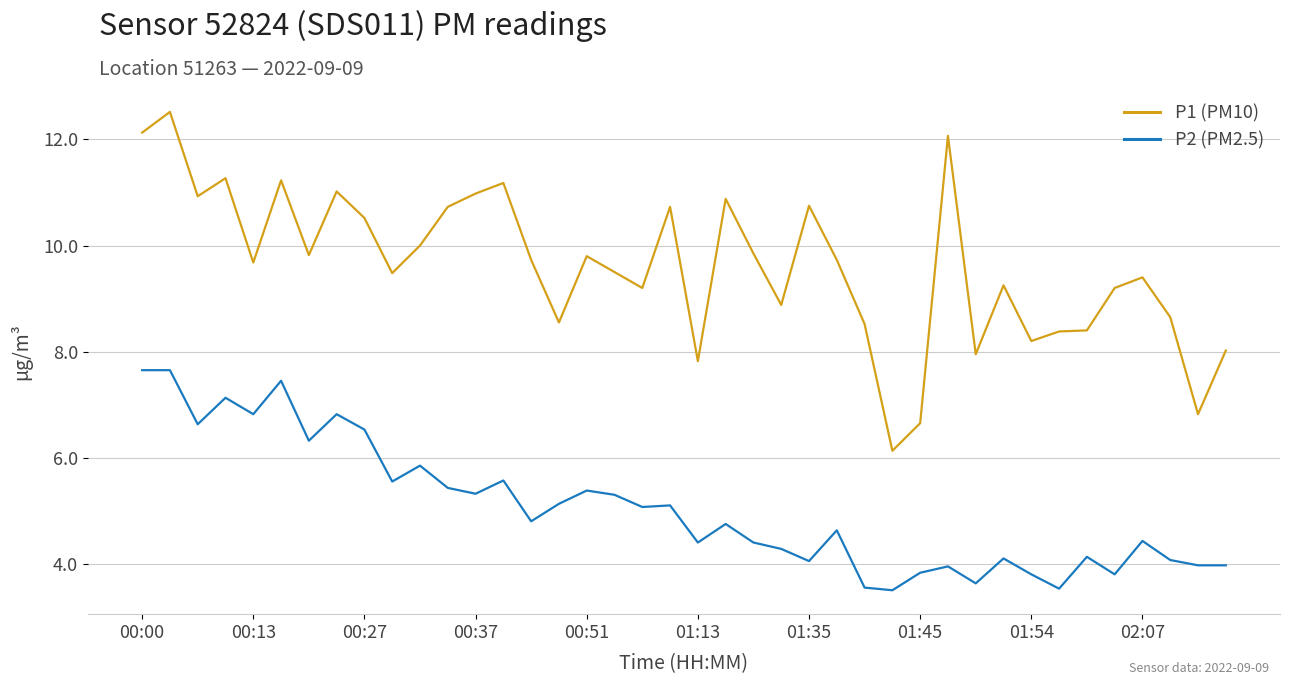

Which series has the widest spread of values?

P1 (PM10)